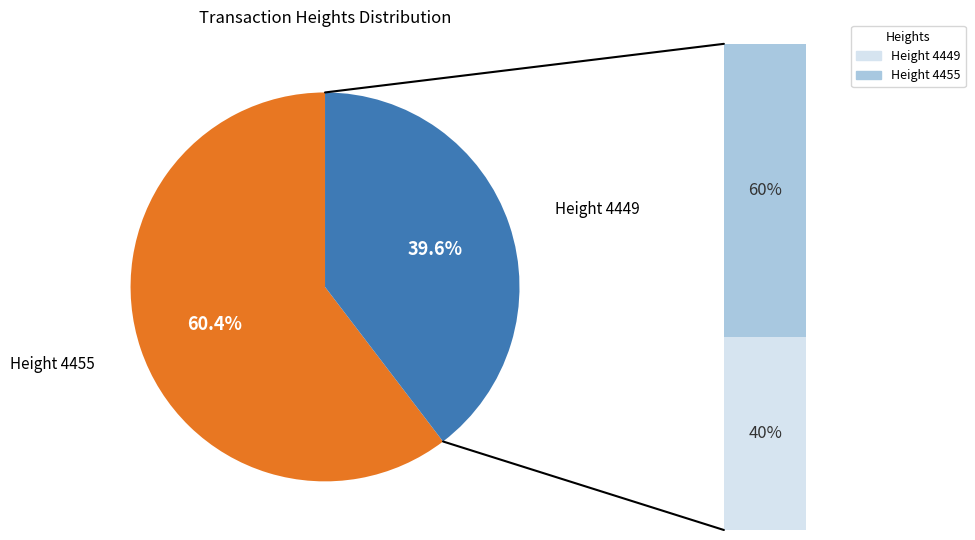

What percentage is the 4455 slice, to the nearest percent?

60%